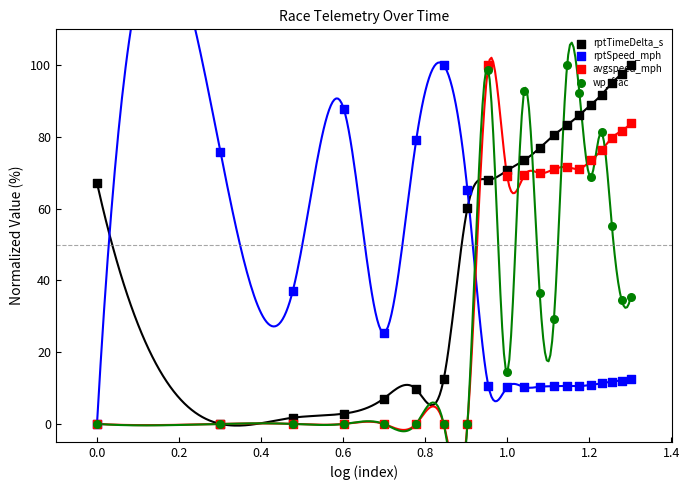

Which series reaches the maximum Y coordinate?

rptTimeDelta_s